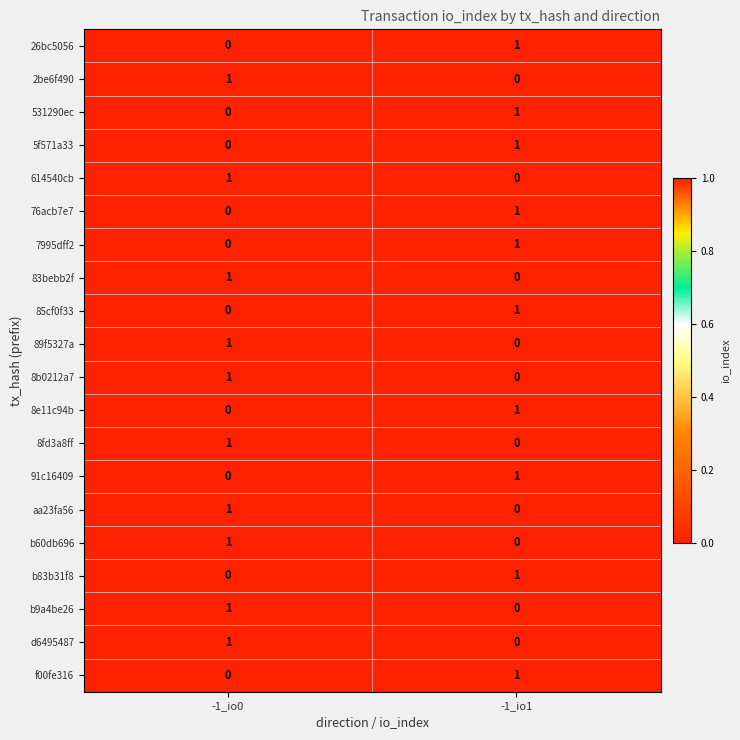

What is the difference between the highest and lowest values at -1_io1?

1